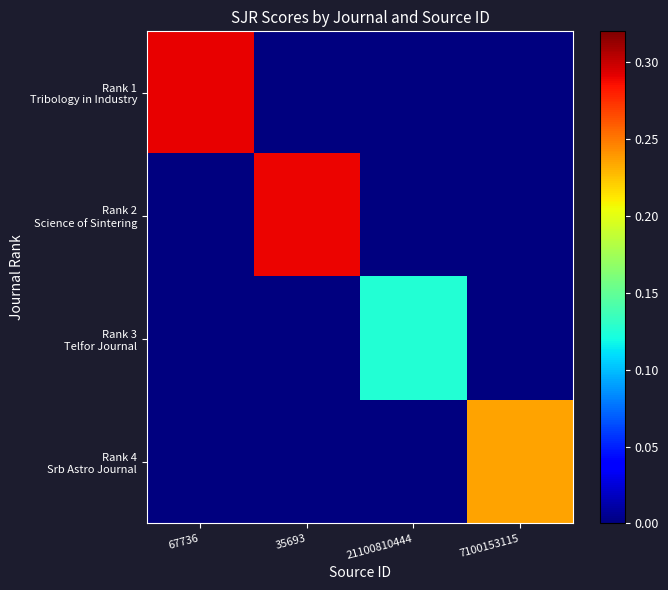

Rank the series at 35693 from lowest to highest value.

Rank 1 Tribology in Industry, Rank 3 Telfor Journal, Rank 4 Srb Astro Journal, Rank 2 Science of Sintering